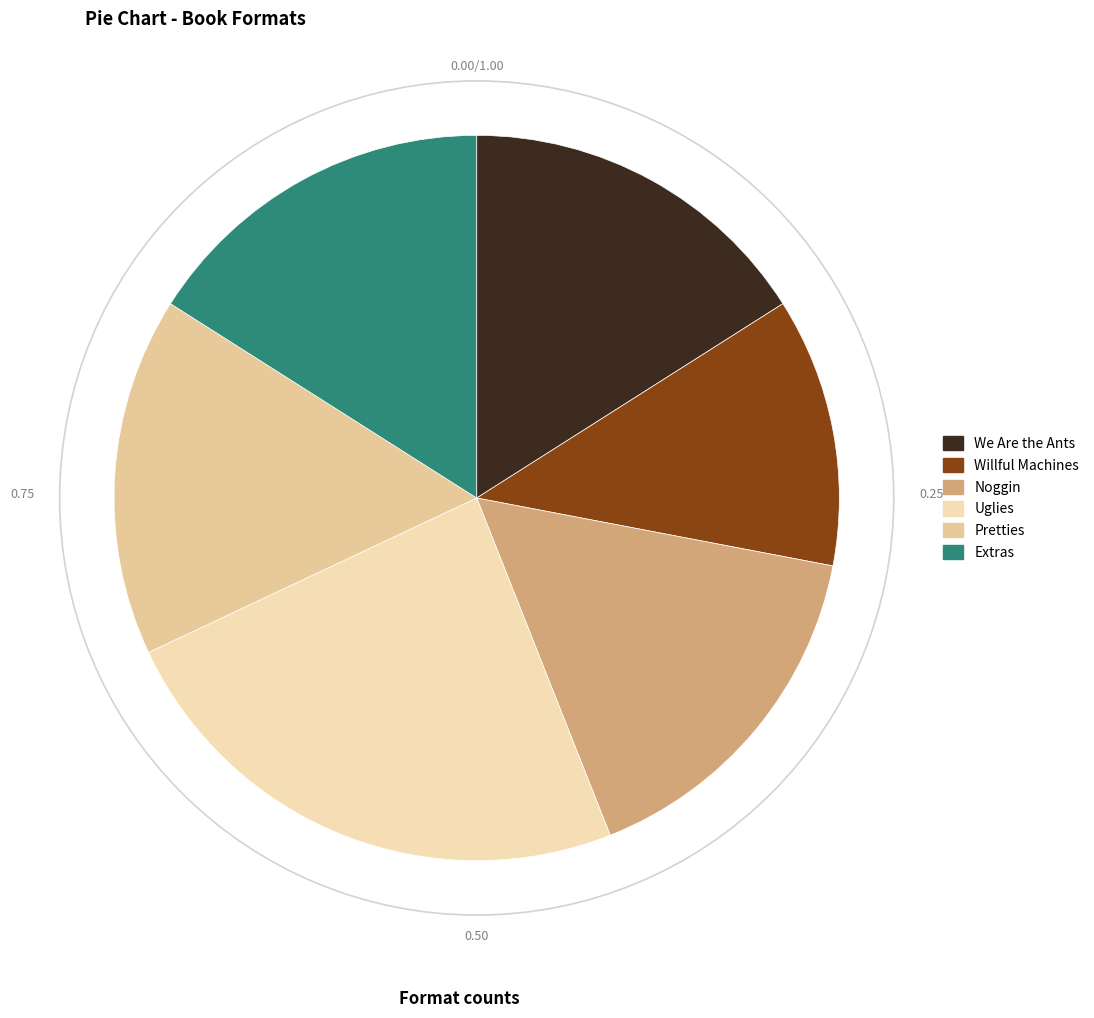

How many segments does this pie chart have?

6